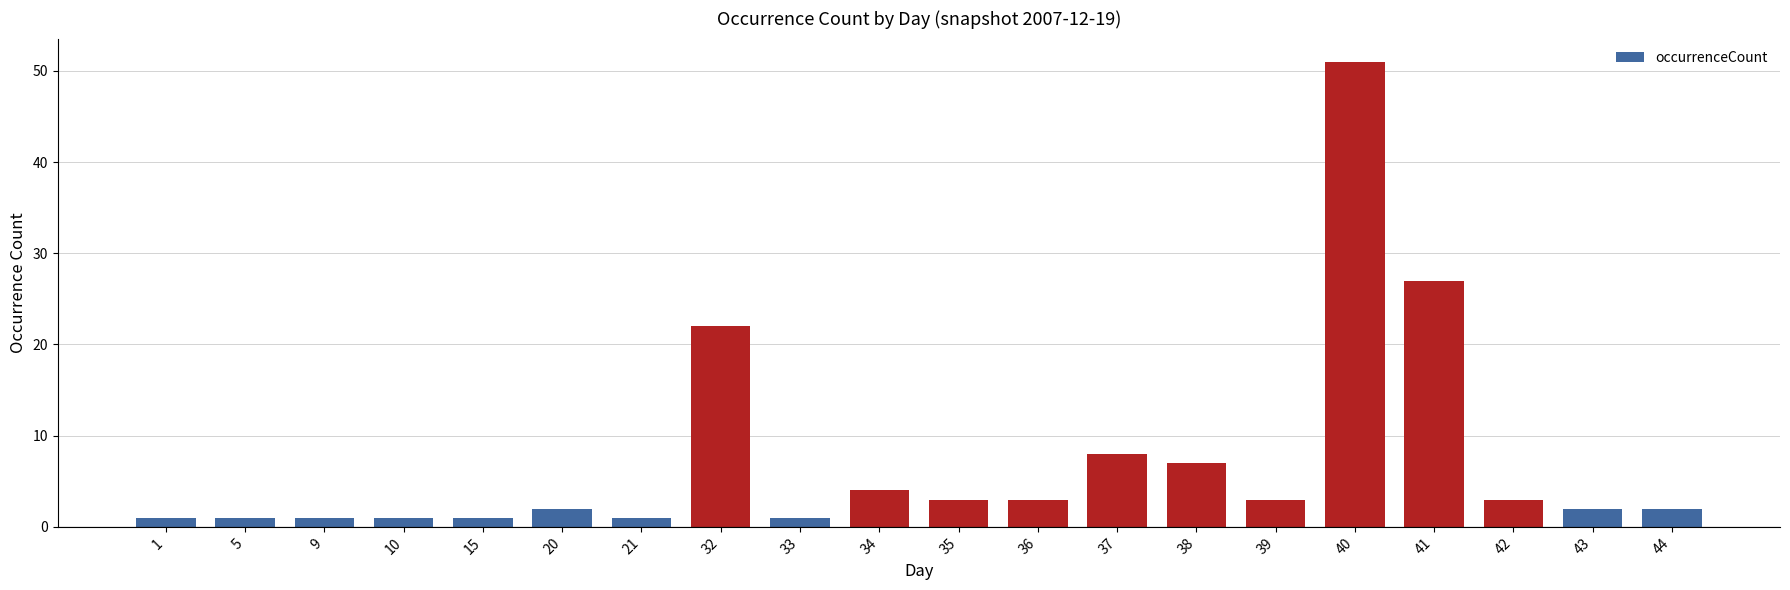

How many data points does each series have?

20